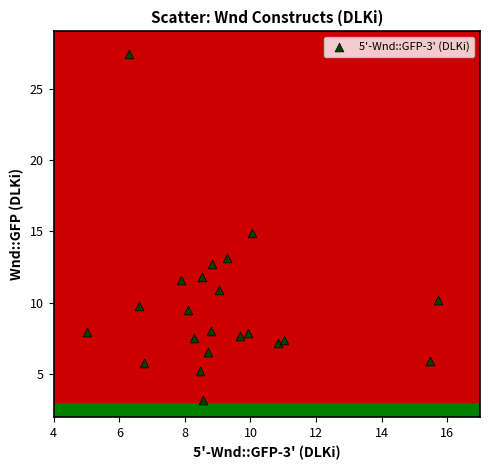

What is the range of Y values (max minus min)?

24.2